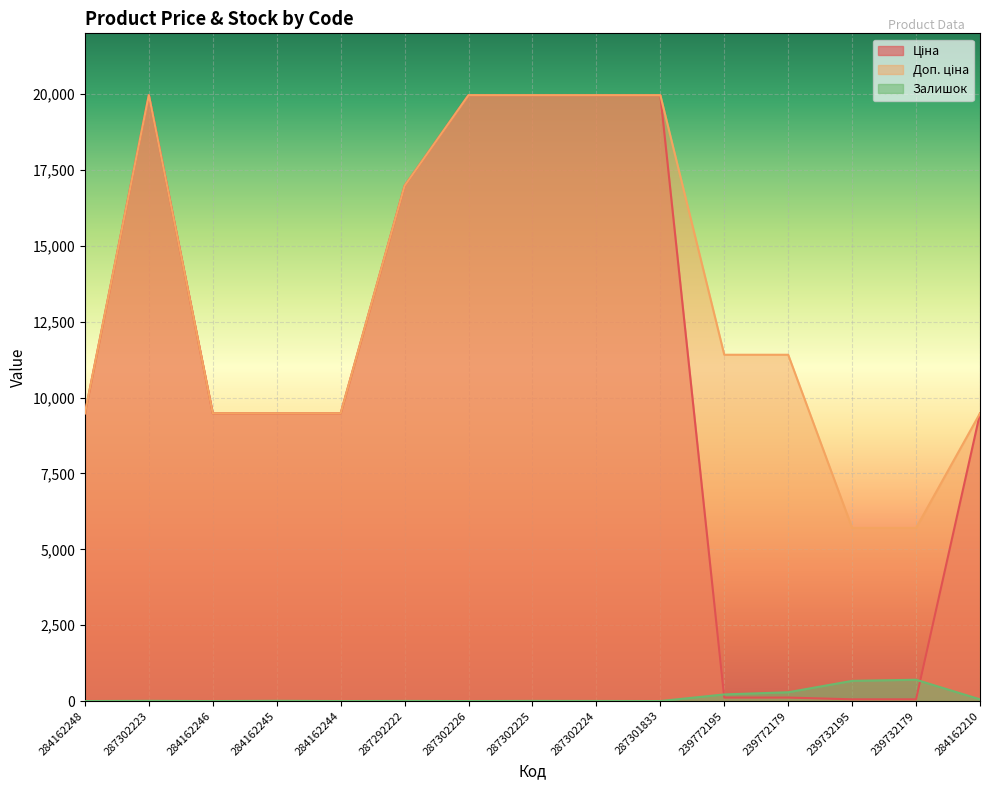

How many data points in Залишок are less than 5?

7